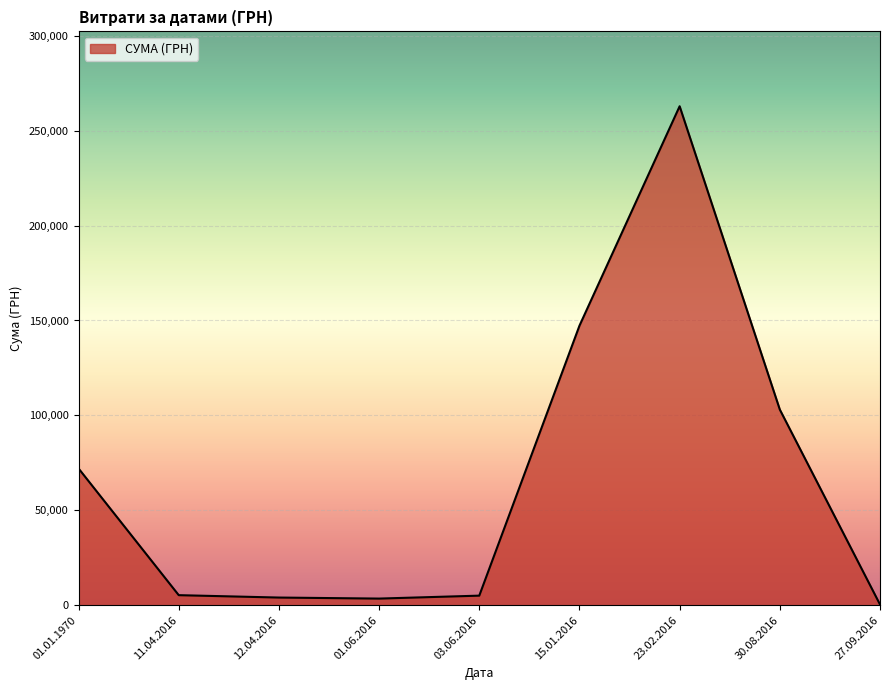

What position from the left is 30.08.2016?

8